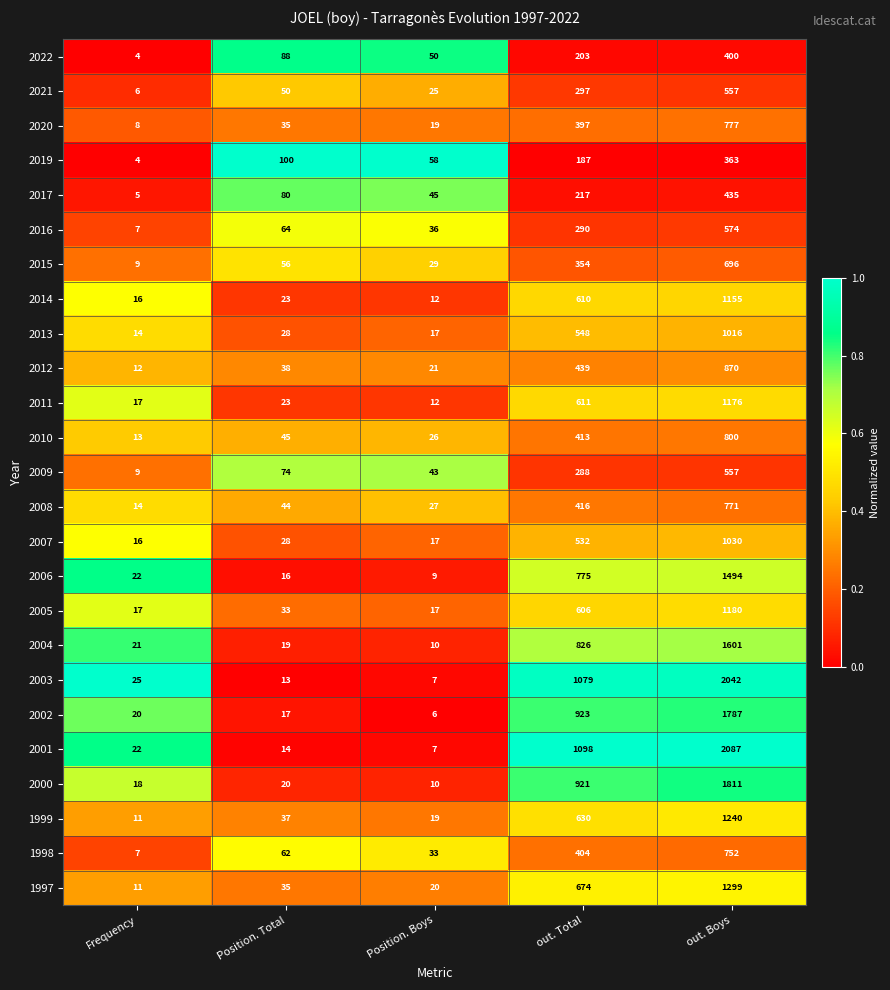

What is the difference between the 2007 values at out. Boys and Position. Boys?

1013